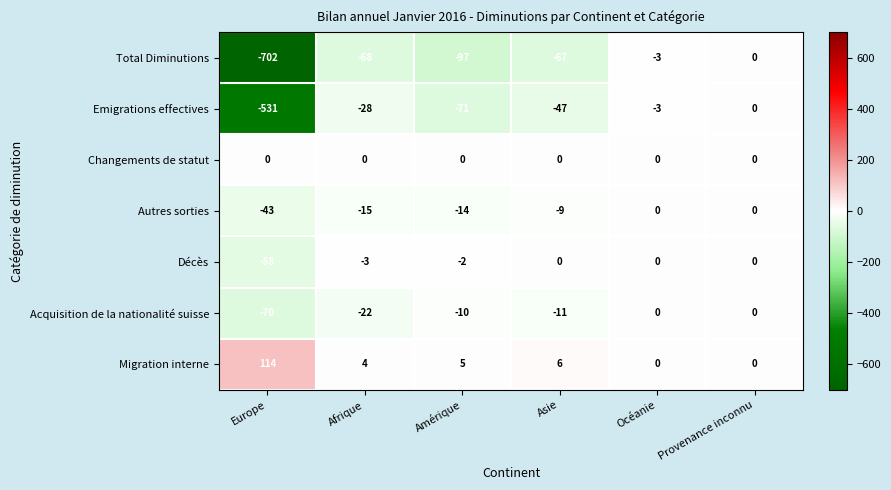

What is the spread (max minus min) of values at Asie?

73